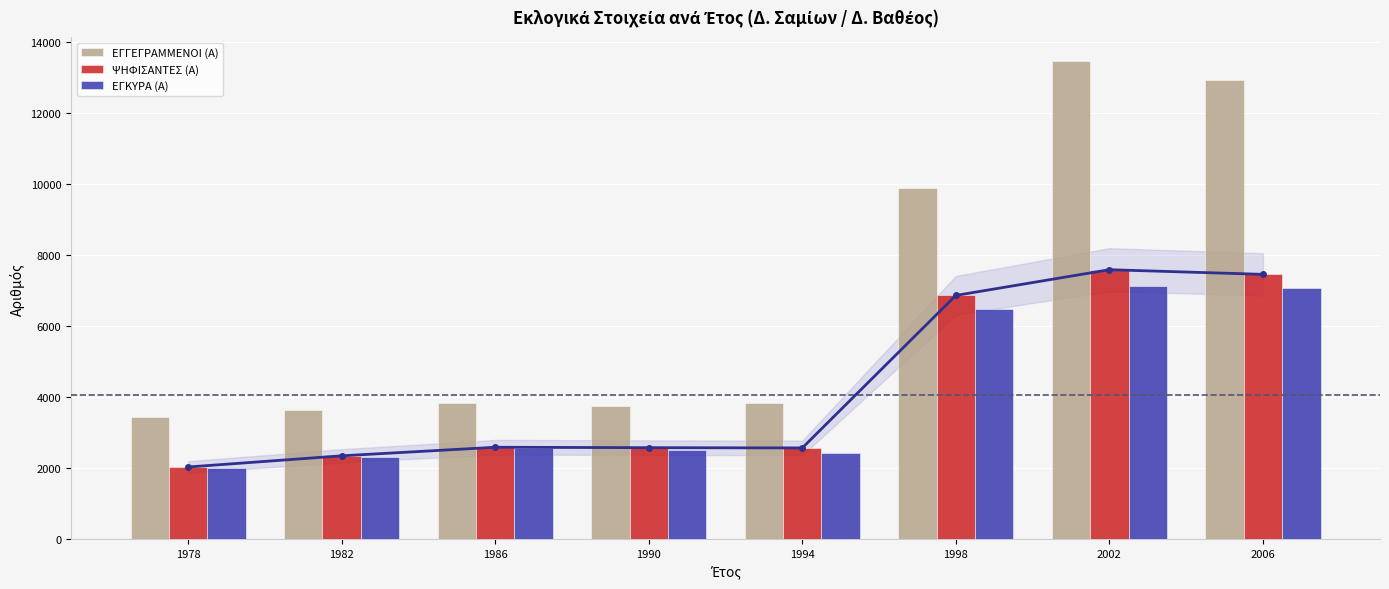

What is the difference between the second highest and minimum values in the ΕΓΚΥΡΑ (Α) series?

5077